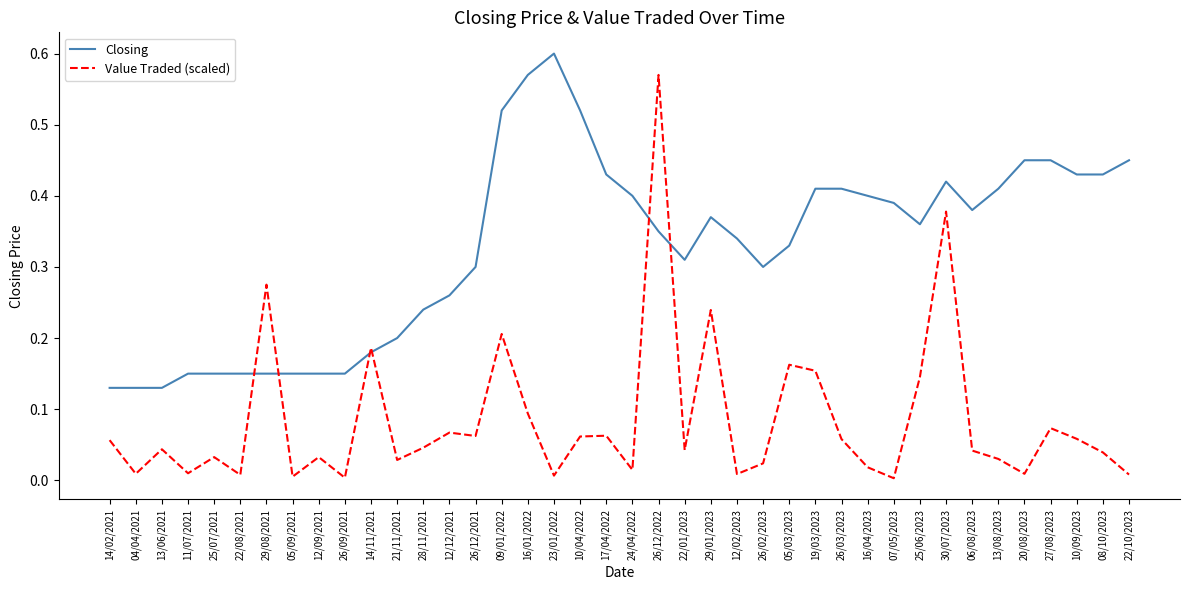

What are all the series names shown in the legend?

Closing, Value Traded (scaled)